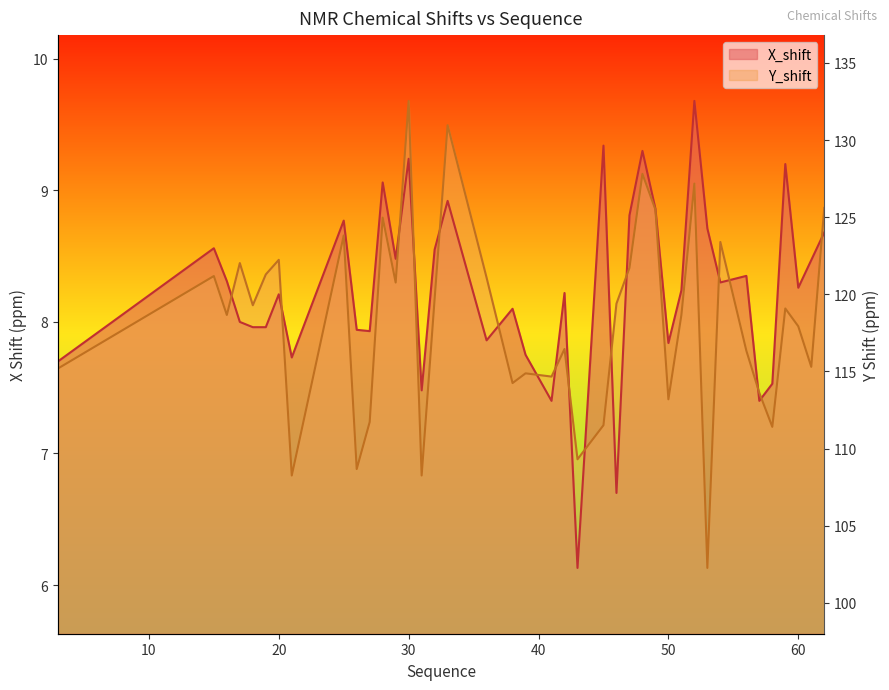

Rank the series by their maximum value, from lowest to highest.

X_shift, Y_shift